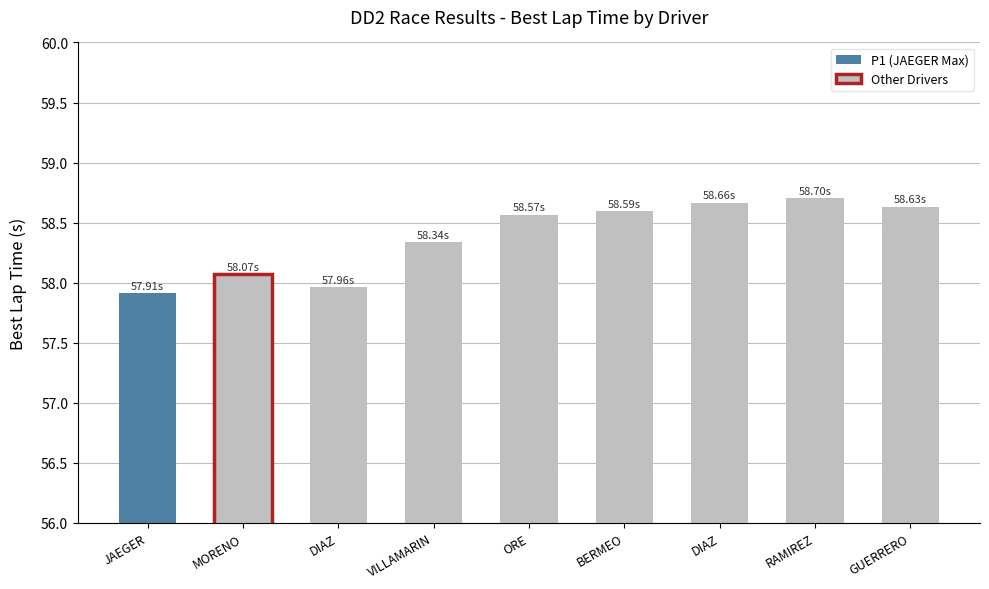

How many categories are shown in the chart?

9